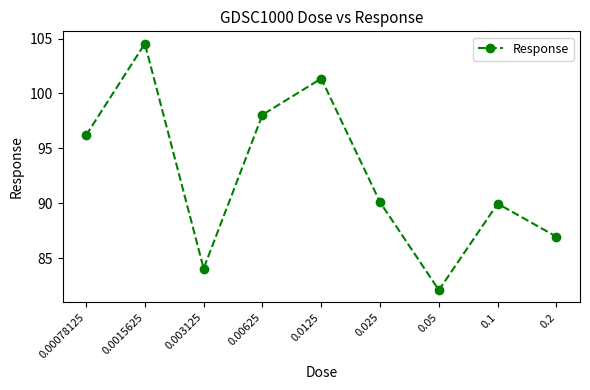

What is the smallest value displayed?

82.1